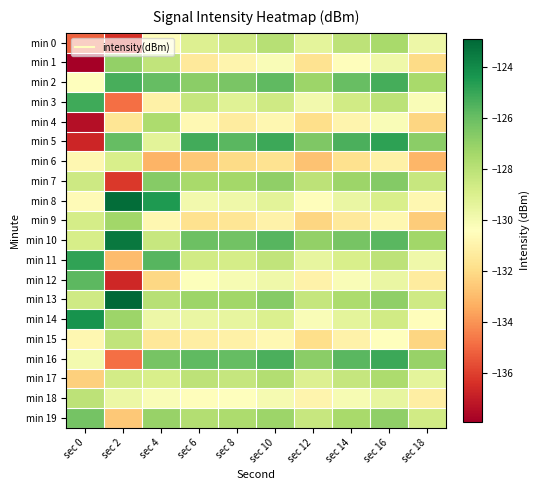

At how many categories does at least one series exceed -132?

10